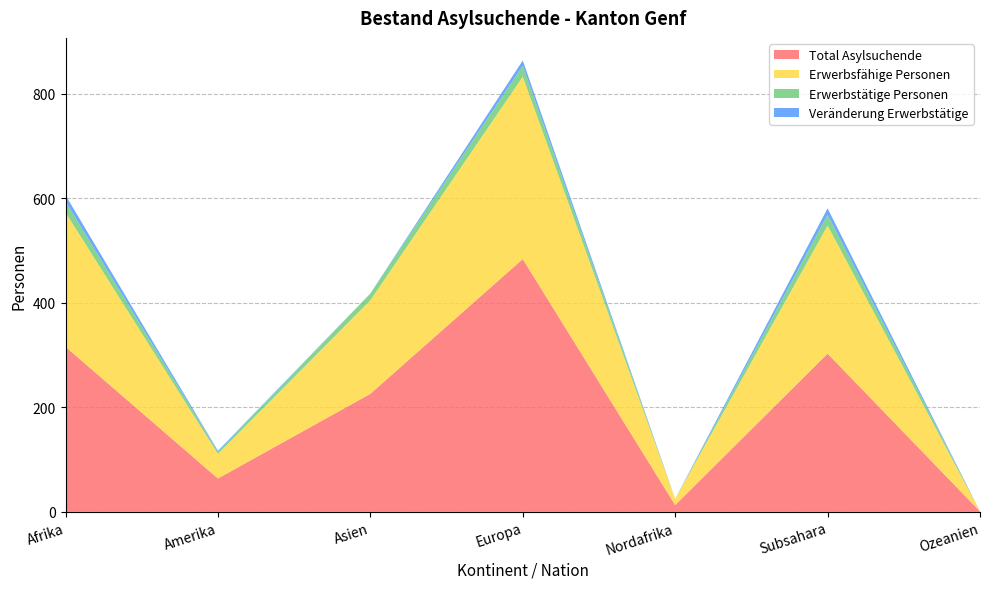

Reading right to left, list all the values displayed in this chart.

Total Asylsuchende: Ozeanien=1	Subsahara=303	Nordafrika=13	Europa=484	Asien=226	Amerika=64	Afrika=316
Erwerbsfähige Personen: Ozeanien=0	Subsahara=245	Nordafrika=12	Europa=349	Asien=179	Amerika=47	Afrika=257
Erwerbstätige Personen: Ozeanien=0	Subsahara=21	Nordafrika=0	Europa=21	Asien=13	Amerika=4	Afrika=21
Veränderung Erwerbstätige: Ozeanien=0	Subsahara=12	Nordafrika=0	Europa=10	Asien=-2	Amerika=2	Afrika=12